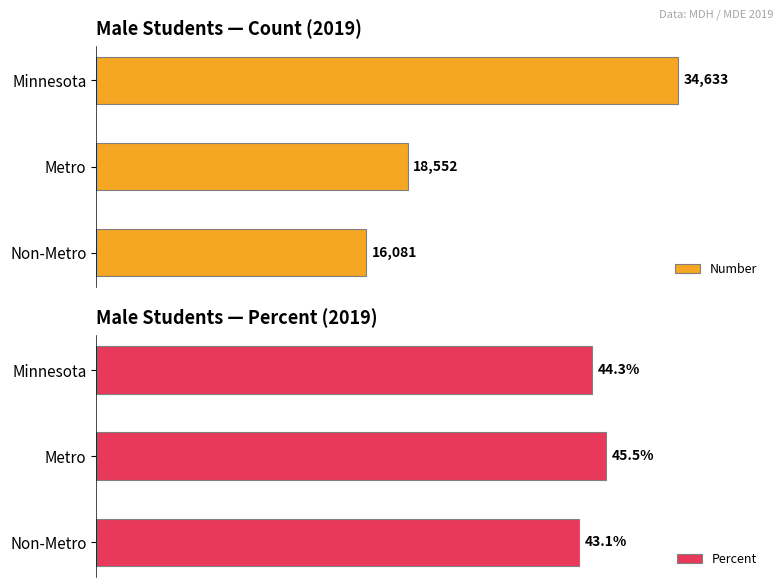

Rank the categories by Number value from highest to lowest.

Minnesota, Metro, Non-Metro